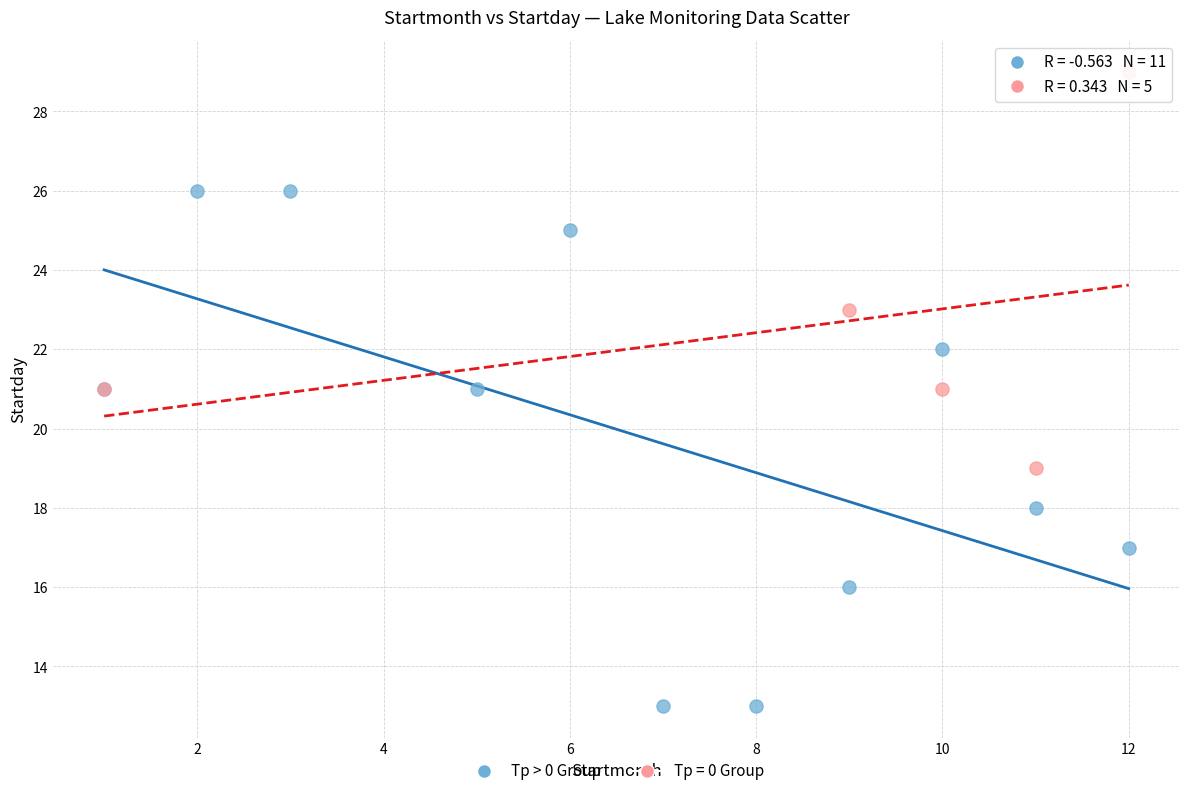

Which series reaches the maximum Y coordinate?

Tp = 0 Group